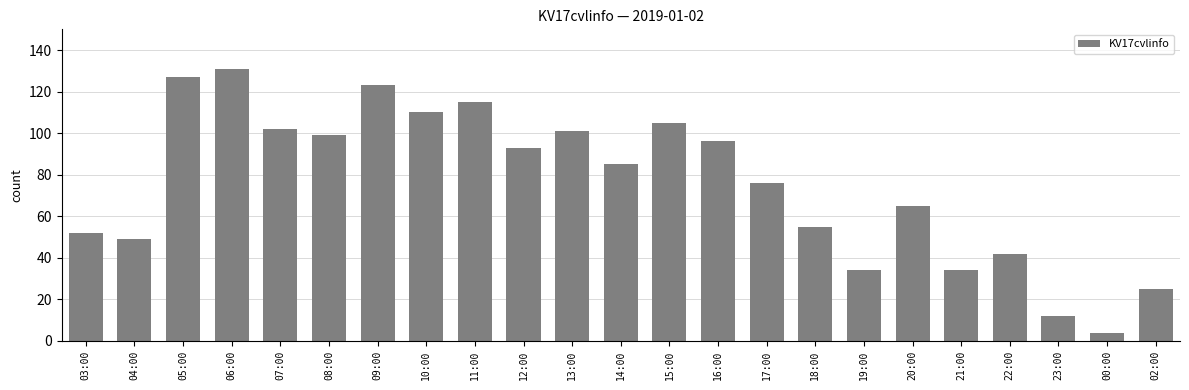

At which category does the chart reach its peak across all series?

06:00